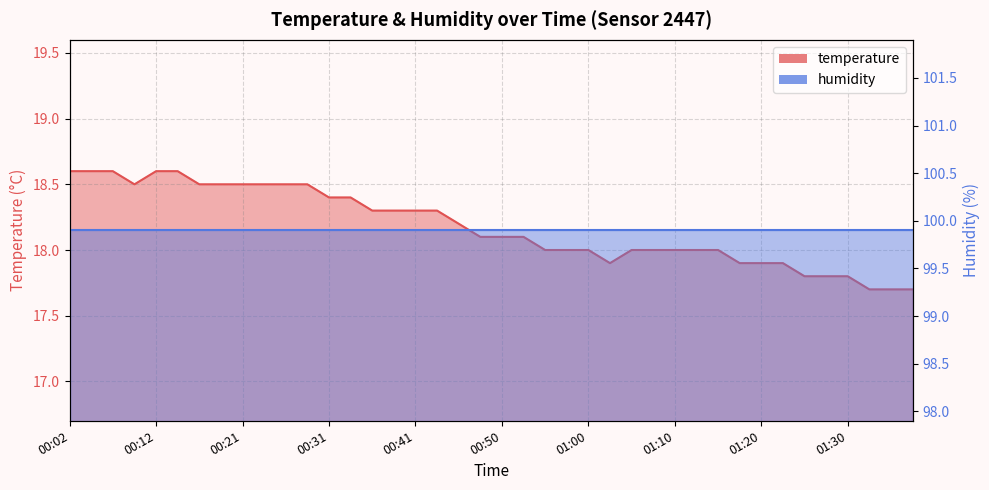

Which label corresponds to the smallest value in the chart?

01:33